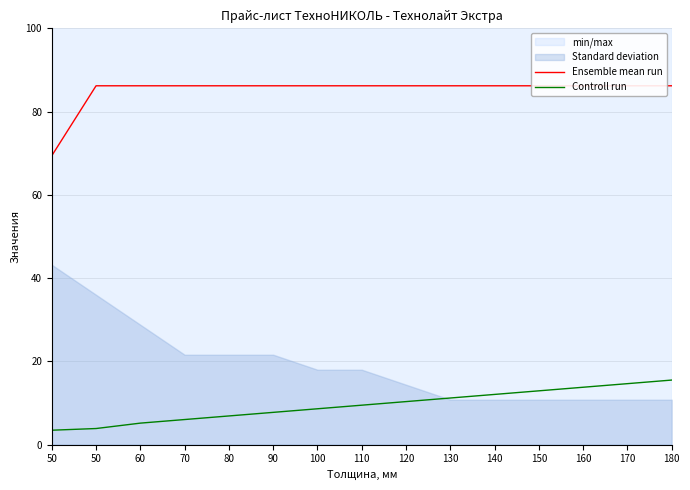

The Ensemble mean run series shows 86.2 at 180. True or false?

True